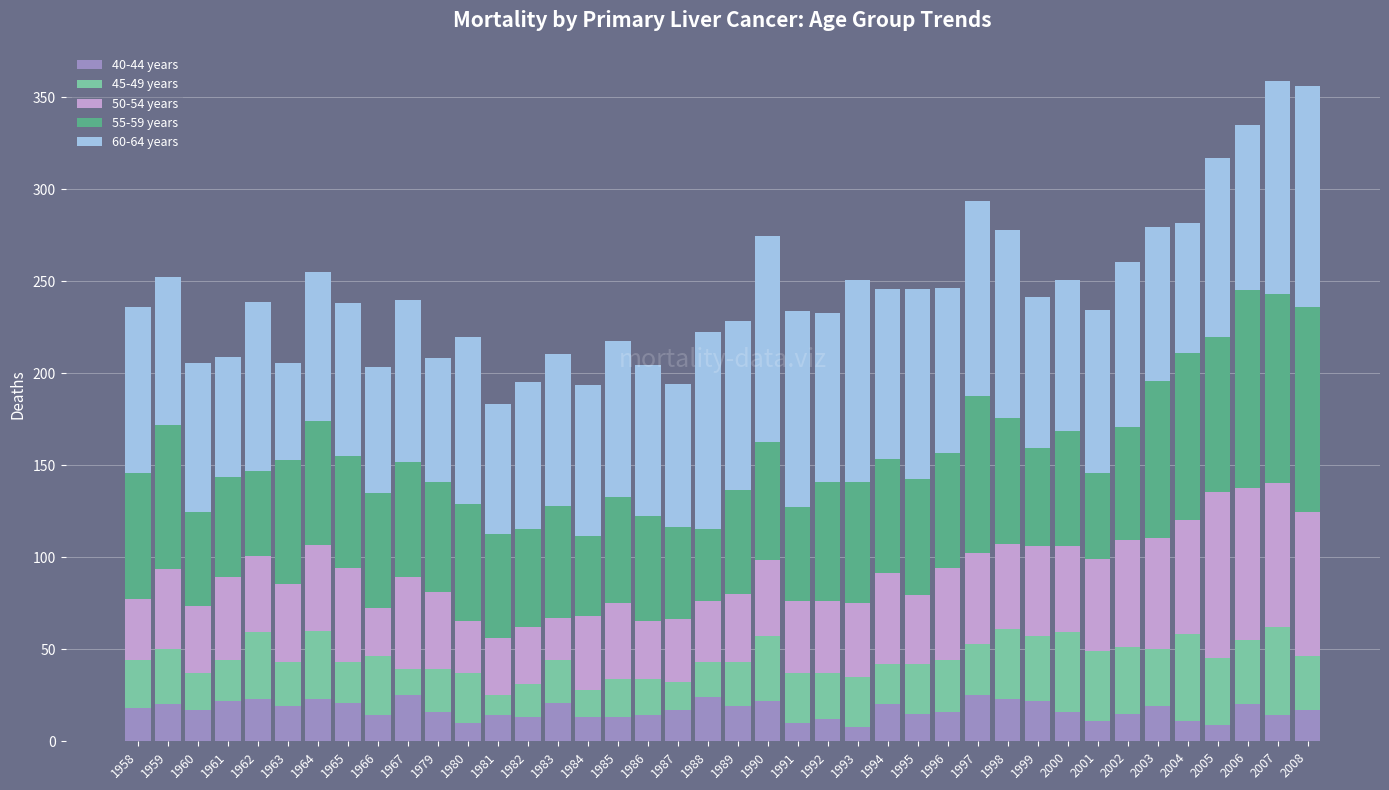

What is the minimum value for 40-44 years?

8.0